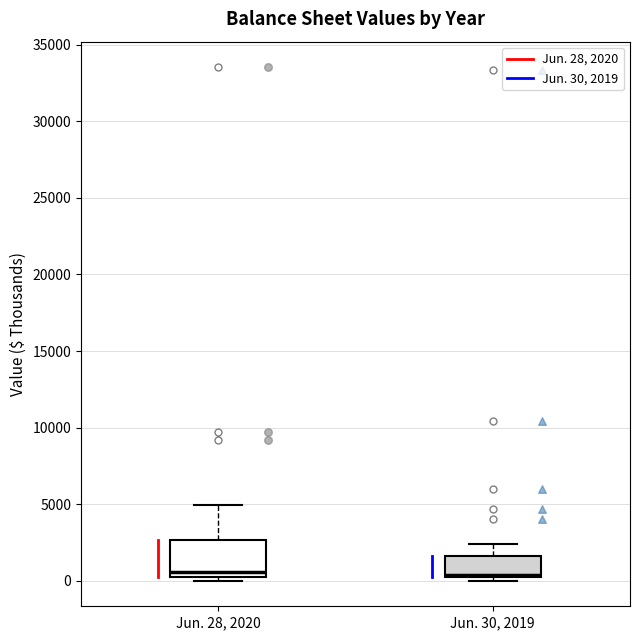

Reading left to right, read every box against the y-axis: the position of its median line, the range the box covers, and the ends of its whiskers. The values are not printed on the chart, so give them approximately, as read against the axis.

Jun. 28, 2020: median 500, box 0 to 2500, whiskers 0 (just below the box's lower edge) to 5000
Jun. 30, 2019: median 500, box 0 to 1500, whiskers 0 (just below the box's lower edge) to 2500